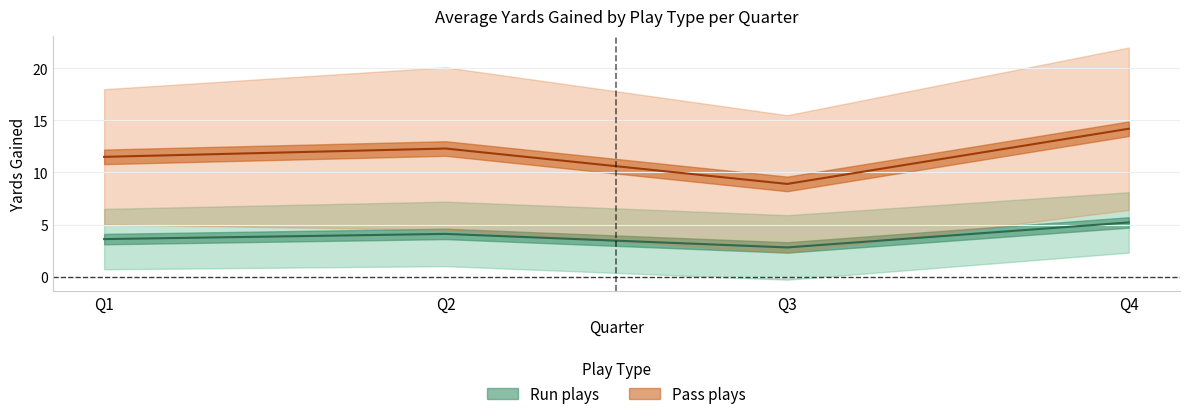

Does the chart display data point markers on the line(s)?

No